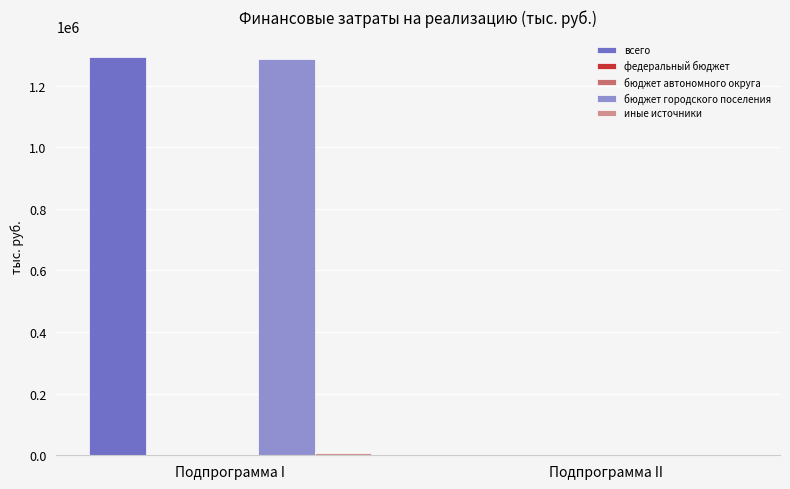

Which series changed the most between Подпрограмма I and Подпрограмма II?

всего